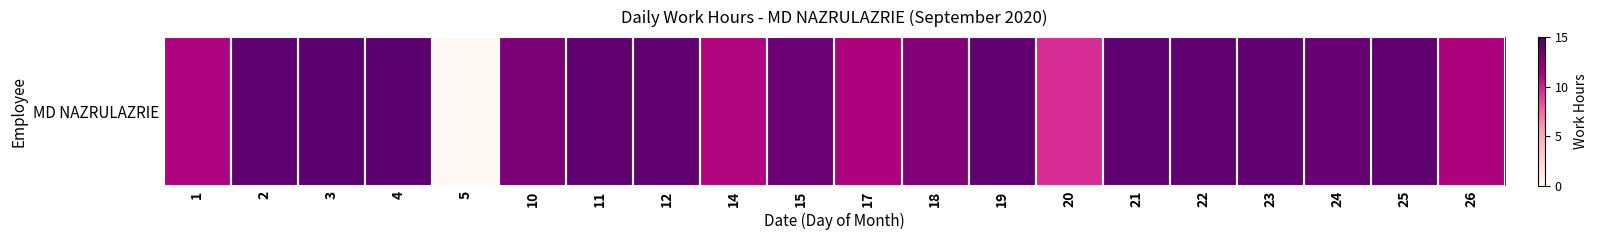

Is it true that the value at 24 is 13.8?

True